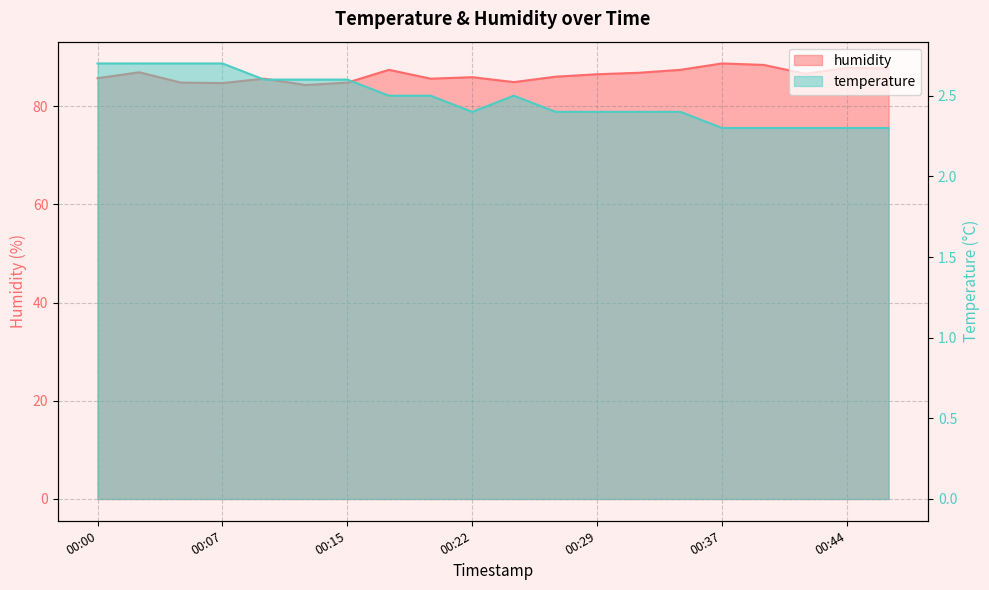

What is the lowest value of the temperature series?

2.3